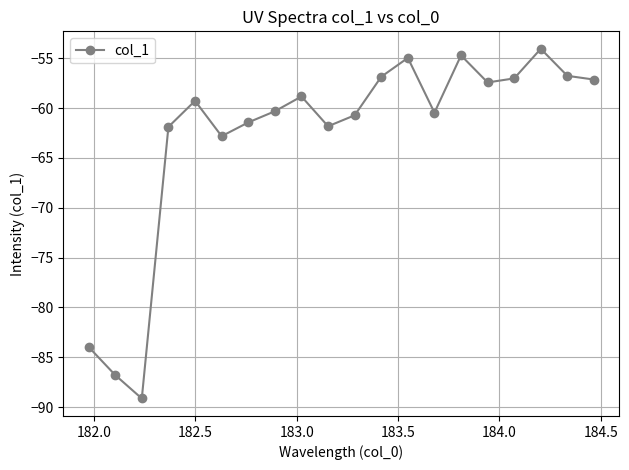

What is the average value?

-62.8